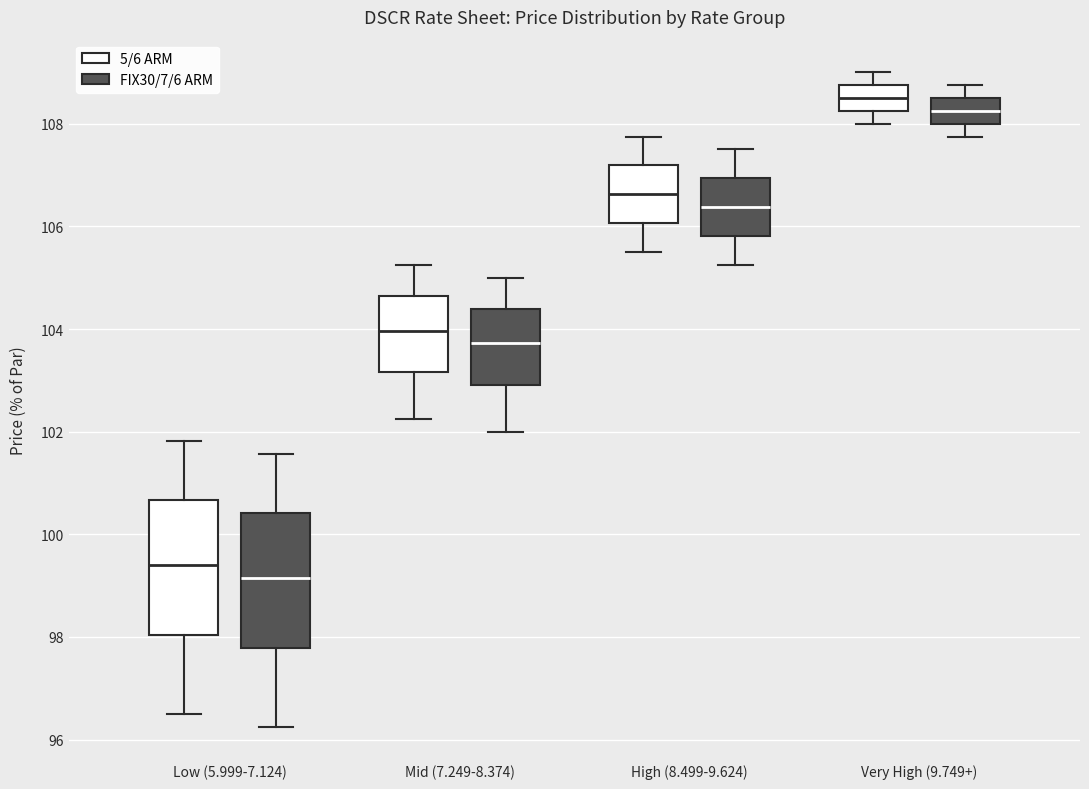

Which box's median line is the lowest?

Low (5.999-7.124) (FIX30/7/6 ARM)